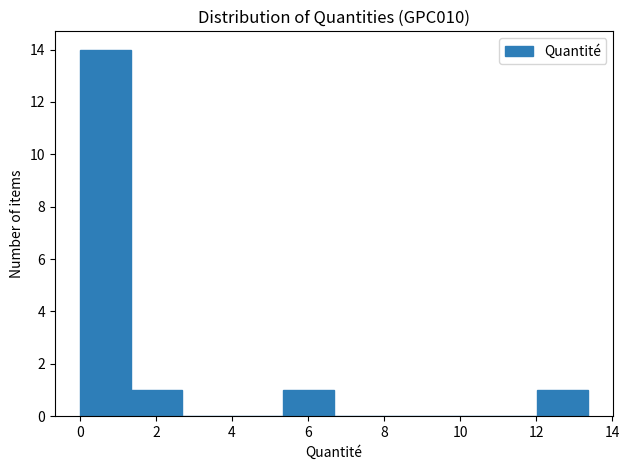

Reading left to right, list every bar in this chart as the range it spans on the x-axis followed by its height. Neither the bar edges nor the heights are printed on the chart, so give them approximately, as read against the axes.

0.0 to 1.4: 14
1.4 to 2.6: 1
2.6 to 4.0: 0
4.0 to 5.4: 0
5.4 to 6.6: 1
6.6 to 8.0: 0
8.0 to 9.4: 0
9.4 to 10.6: 0
10.6 to 12.0: 0
12.0 to 13.4: 1